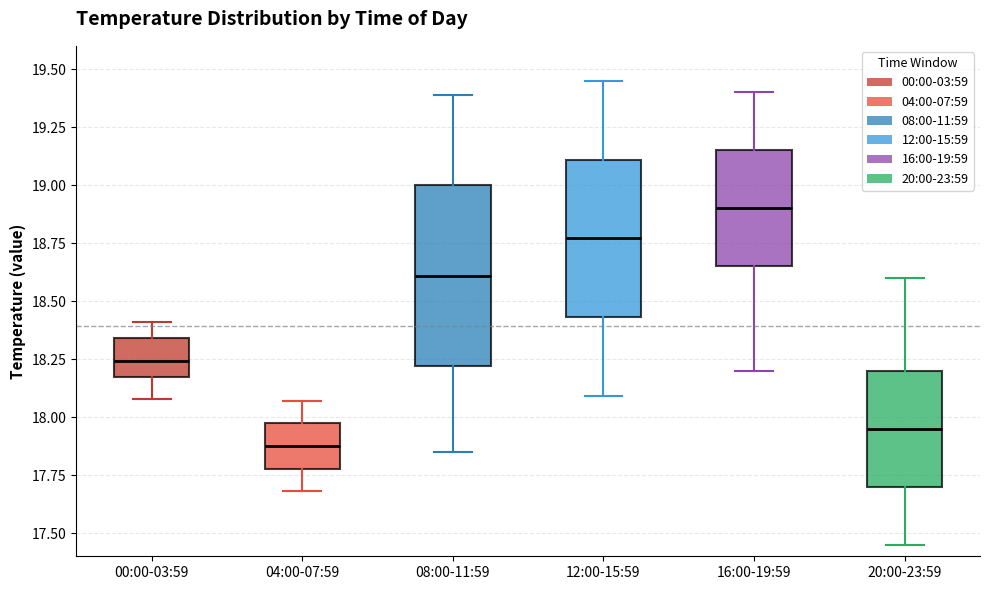

Which box's median line is the lowest?

04:00-07:59